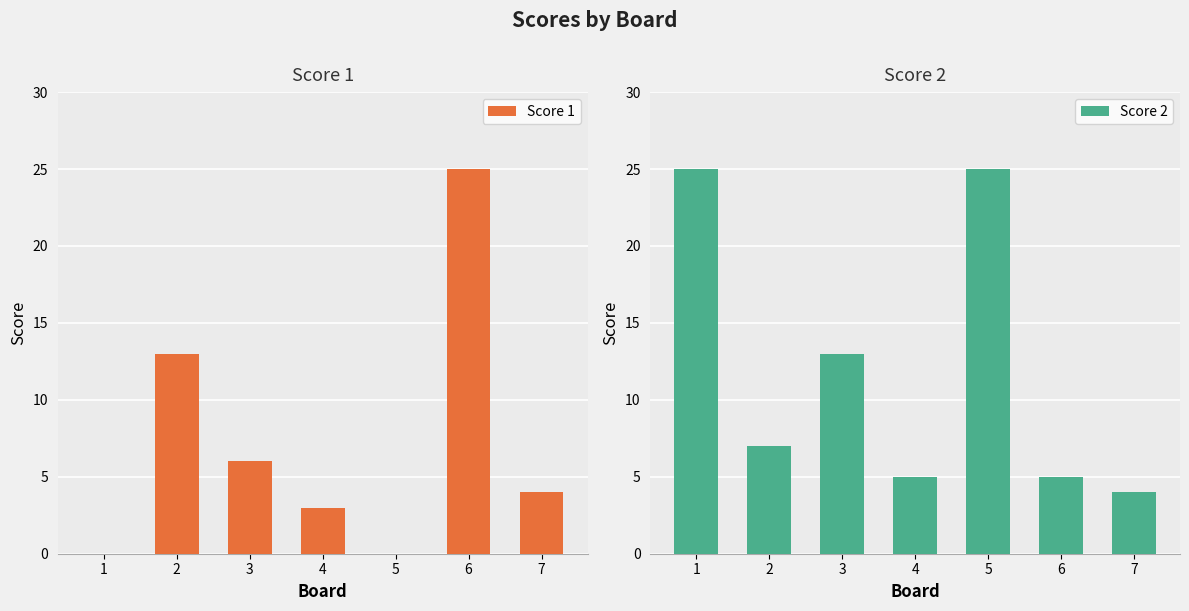

What is the sum of the Score 1 values at 2 and 4?

16